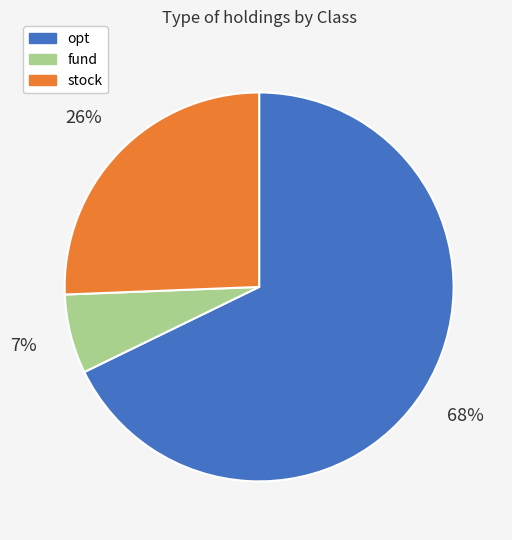

Is there a majority slice in this chart?

Yes